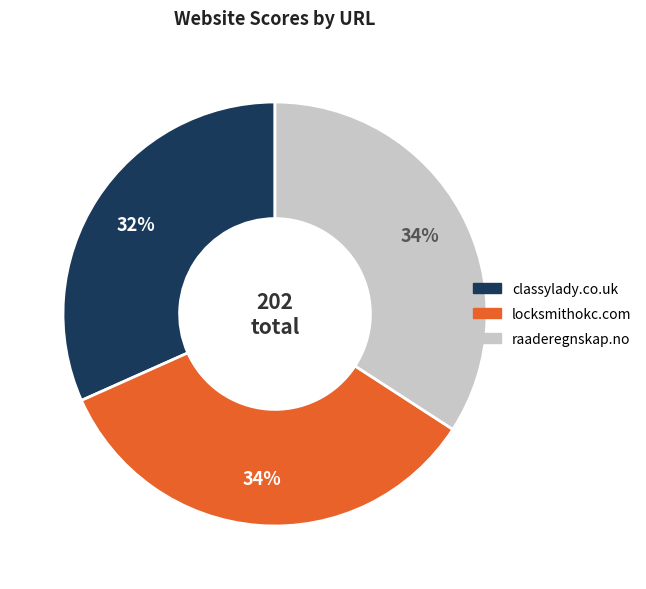

To the nearest percent, what is the combined percentage of locksmithokc.com and raaderegnskap.no?

68%